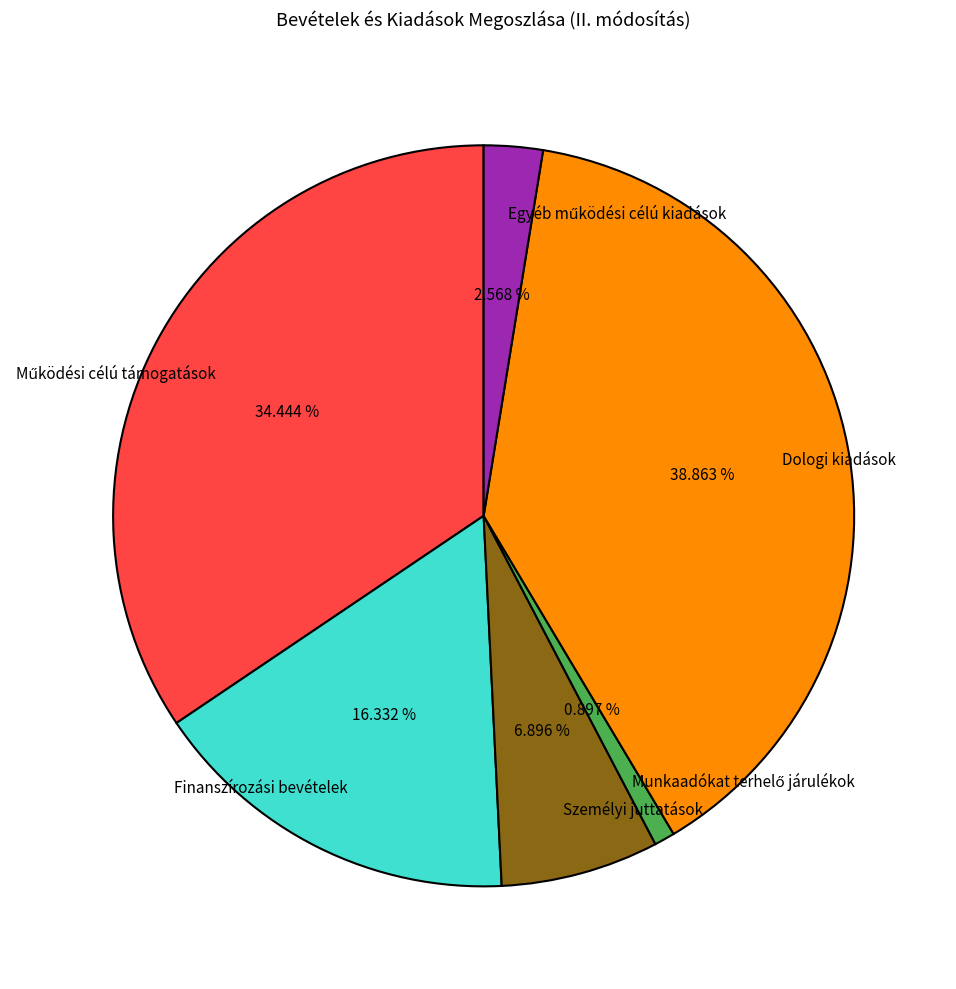

Is the sum of Finanszírozási bevételek and Személyi juttatások greater than half?

No